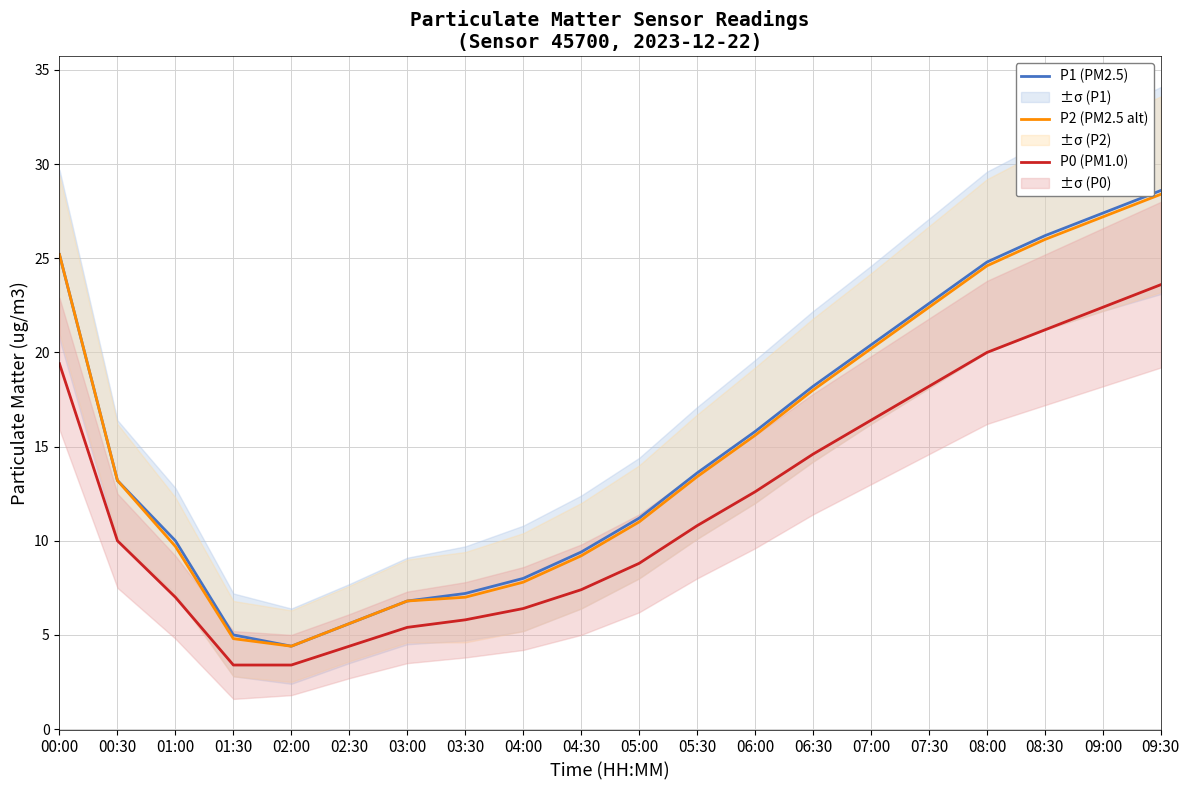

At 02:30, list the series in order from largest to smallest.

P1 (PM2.5), P2 (PM2.5 alt), P0 (PM1.0)